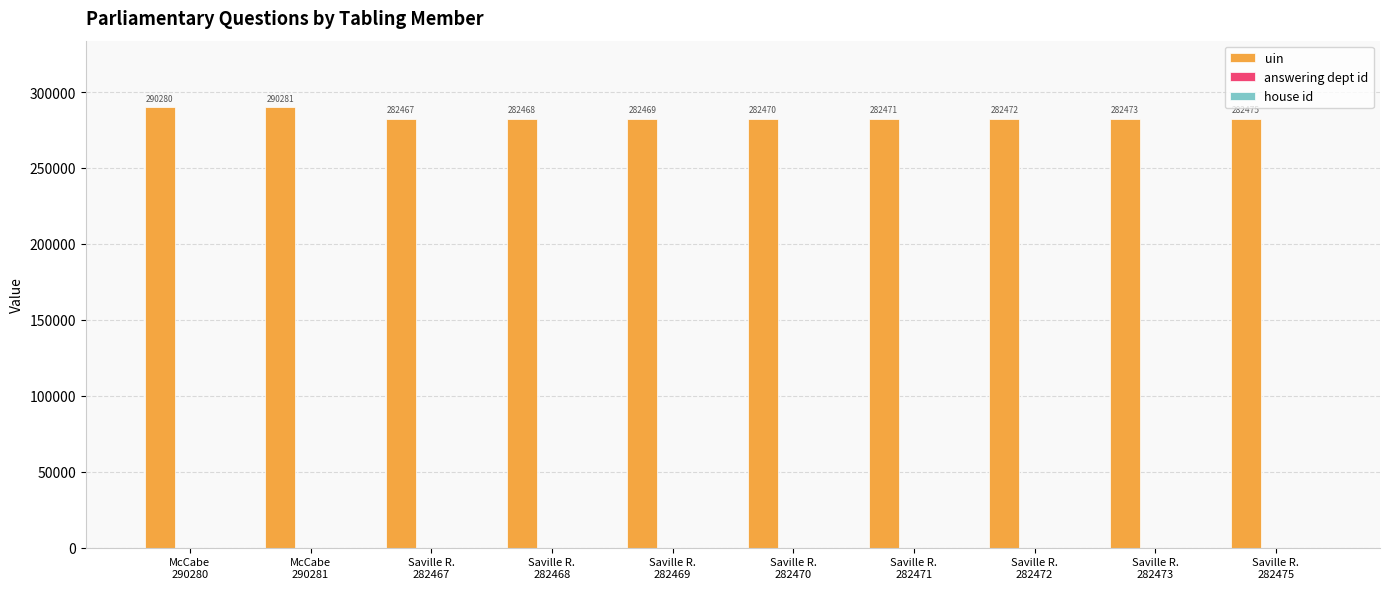

Which series has the largest total across all categories?

uin